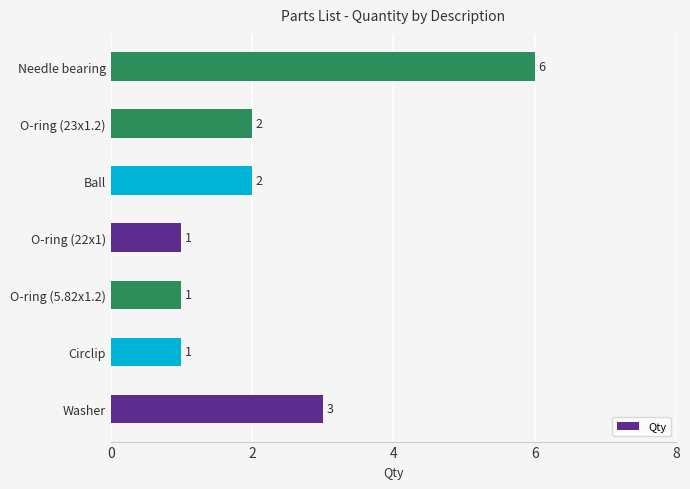

Where is the data nearest to the value 3?

Washer